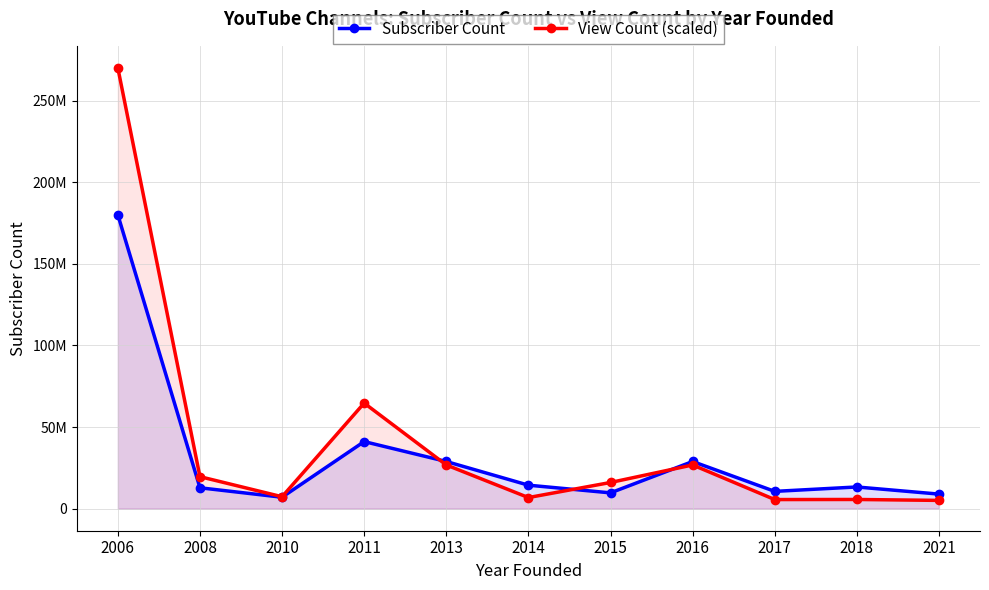

Reading right to left, transcribe all the data shown in this chart.

Subscriber Count: 2021=8930000.0	2018=13300000.0	2017=10600000.0	2016=28900000.0	2015=9690000.0	2014=14400000.0	2013=28900000.0	2011=41100000.0	2010=7010000.0	2008=12800000.0	2006=180000000.0
View Count (scaled): 2021=5073300.3	2018=5641048.7	2017=5583581.8	2016=26778478.0	2015=16048657.2	2014=6811111.8	2013=26778478.0	2011=64676212.5	2010=7315623.3	2008=19609443.7	2006=270000000.0